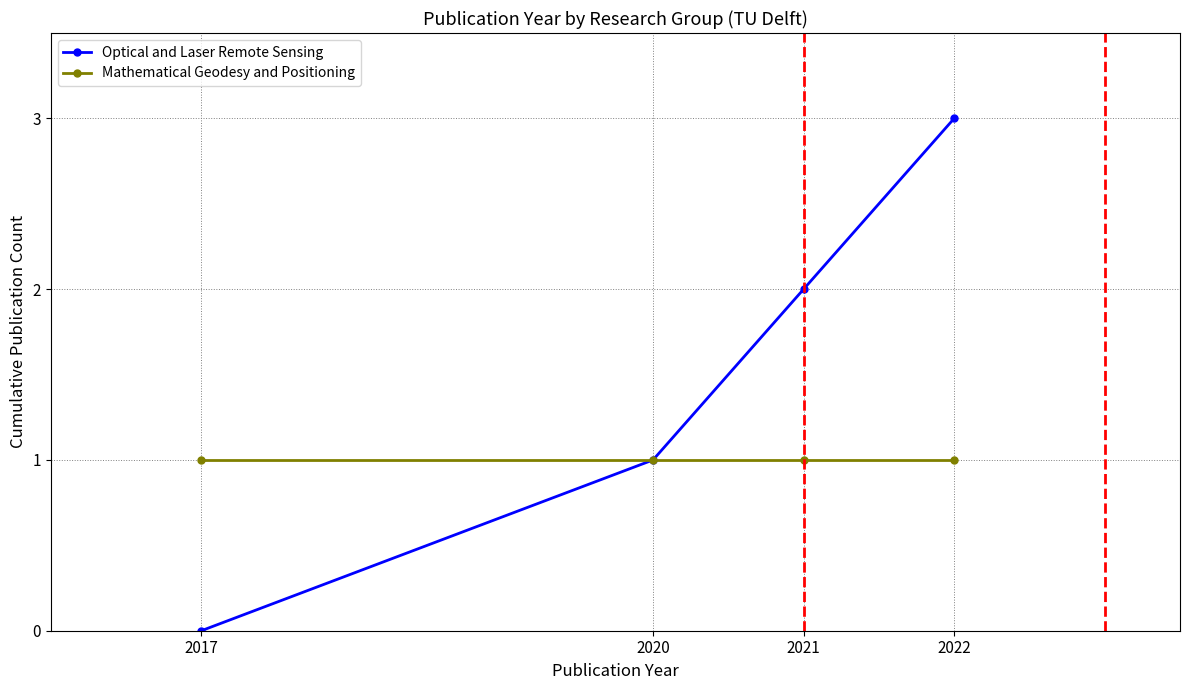

Rank the series by their maximum value, from lowest to highest.

Mathematical Geodesy and Positioning, Optical and Laser Remote Sensing